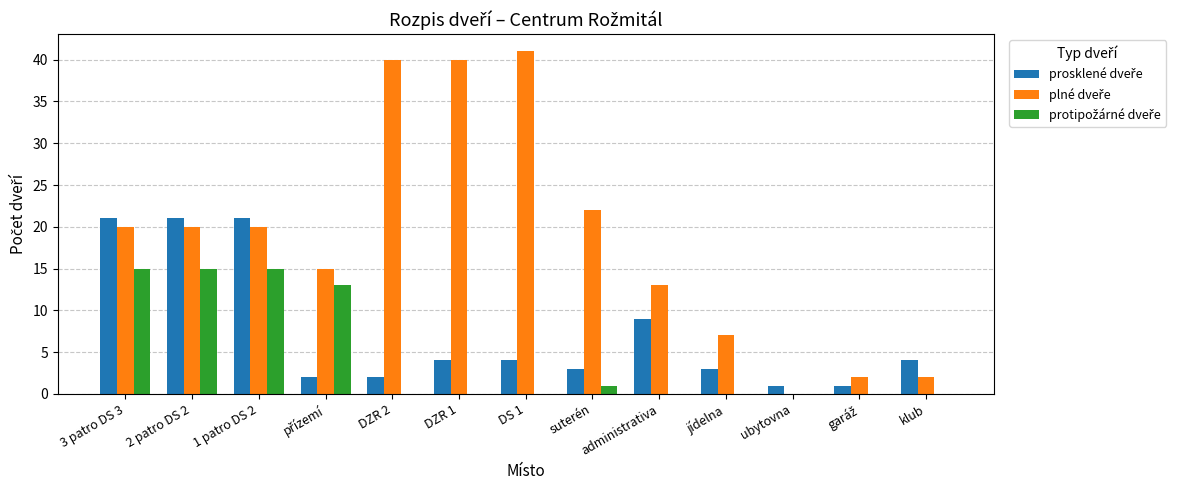

Does the chart contain stacked bars?

No